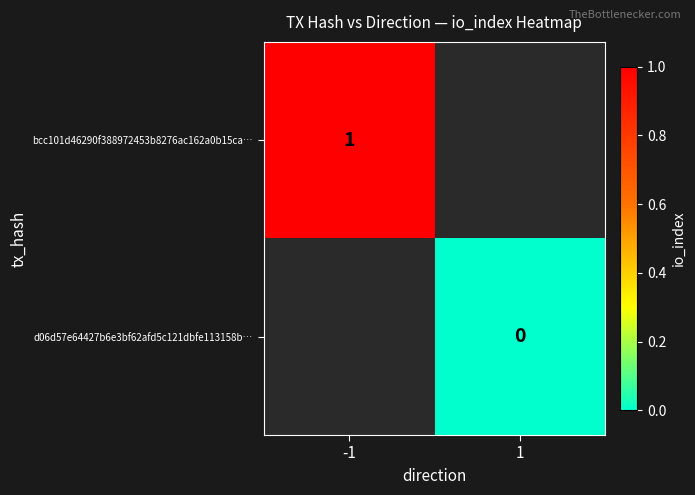

The bcc101d46290f388972453b8276ac162a0b15ca… series shows 2 at -1. True or false?

False